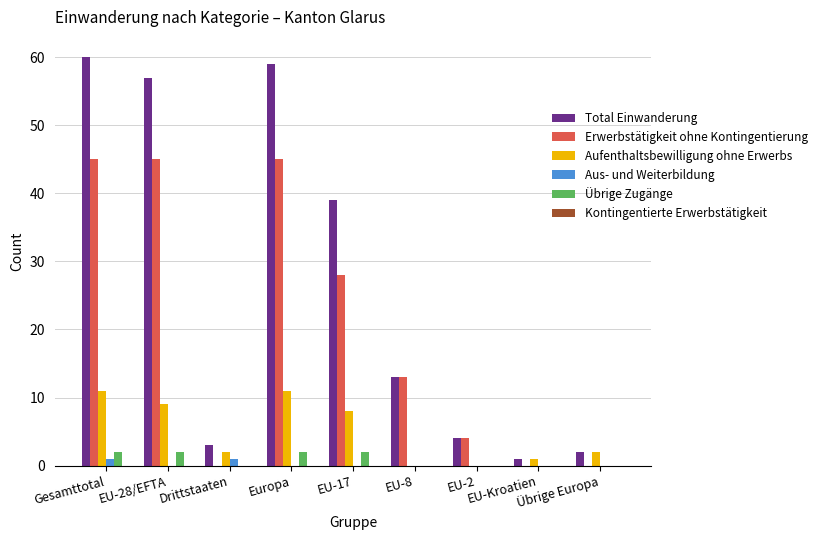

What is the sum of all Aufenthaltsbewilligung ohne Erwerbs values?

44